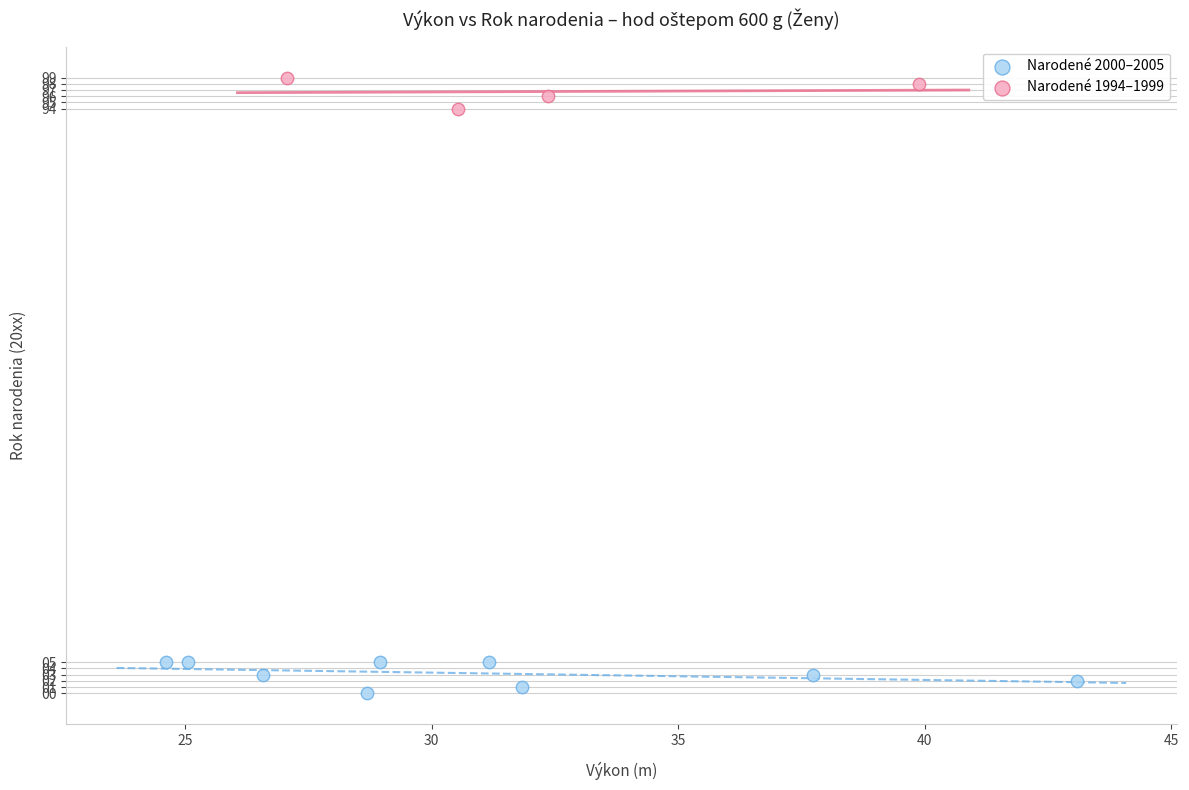

What are all the series names shown in the legend?

Narodené 2000–2005, Narodené 1994–1999